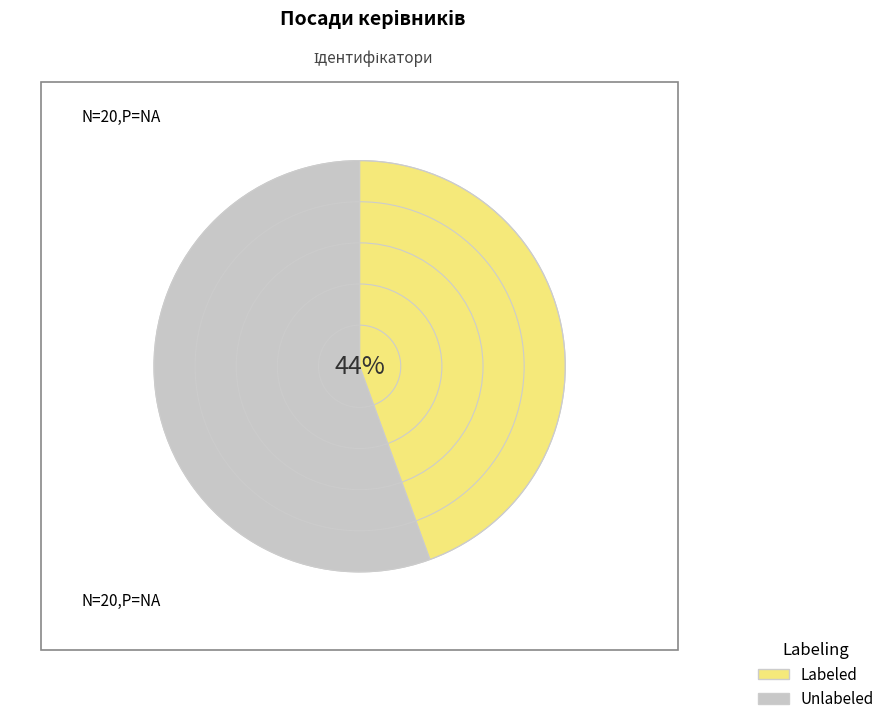

What percentage is the Unlabeled slice, to the nearest percent?

56%